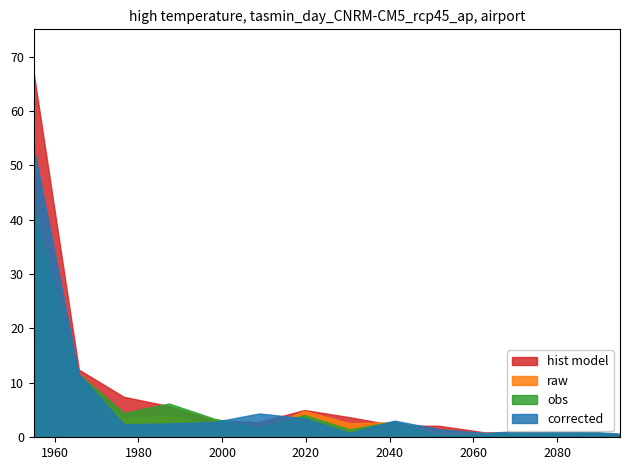

Rank the series by their maximum value, from lowest to highest.

raw, obs, corrected, hist model